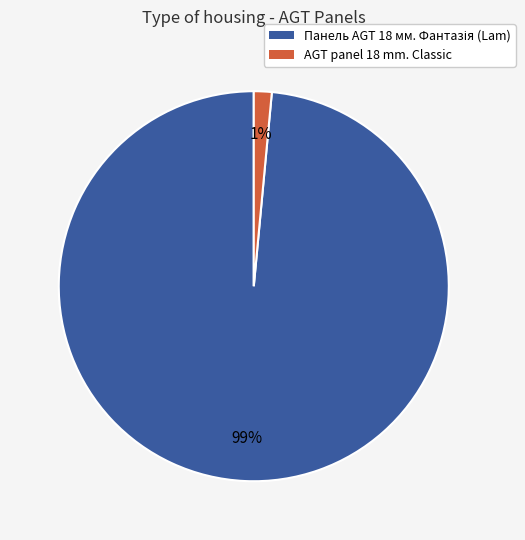

Is there any slice that represents more than half of the pie?

Yes